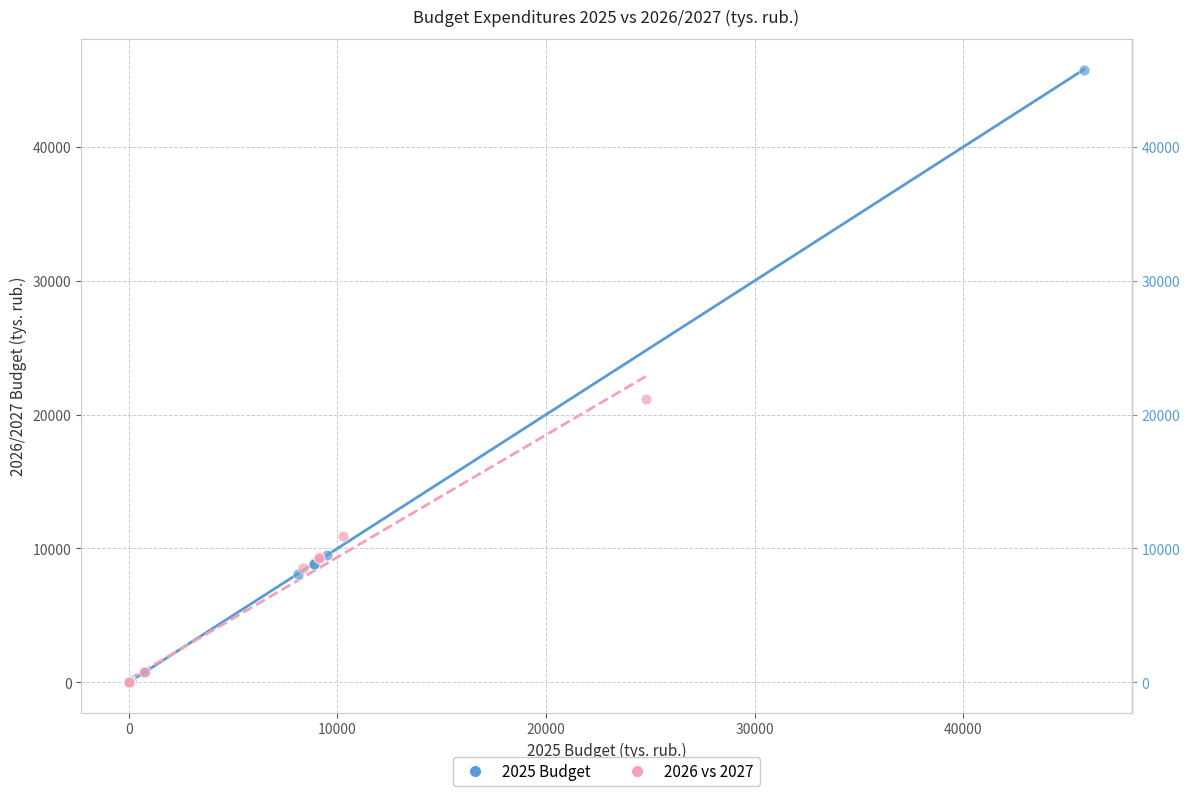

Which series reaches the maximum Y coordinate?

2025 Budget